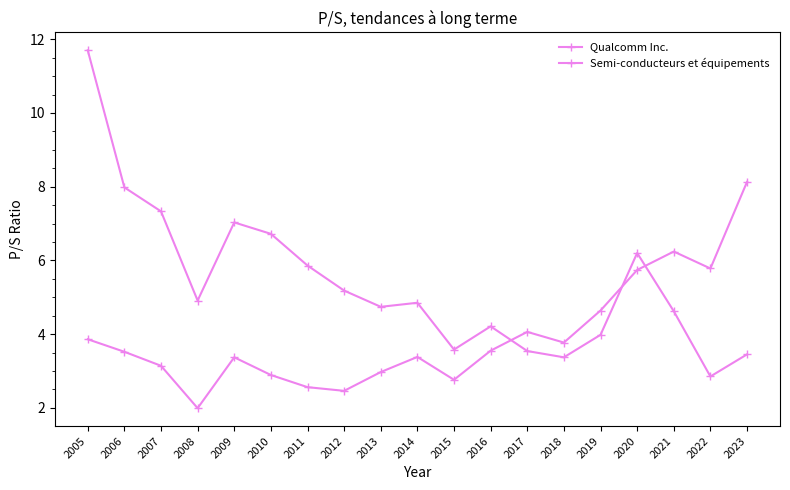

The Semi-conducteurs et équipements series shows 2.9 at 2008. True or false?

False